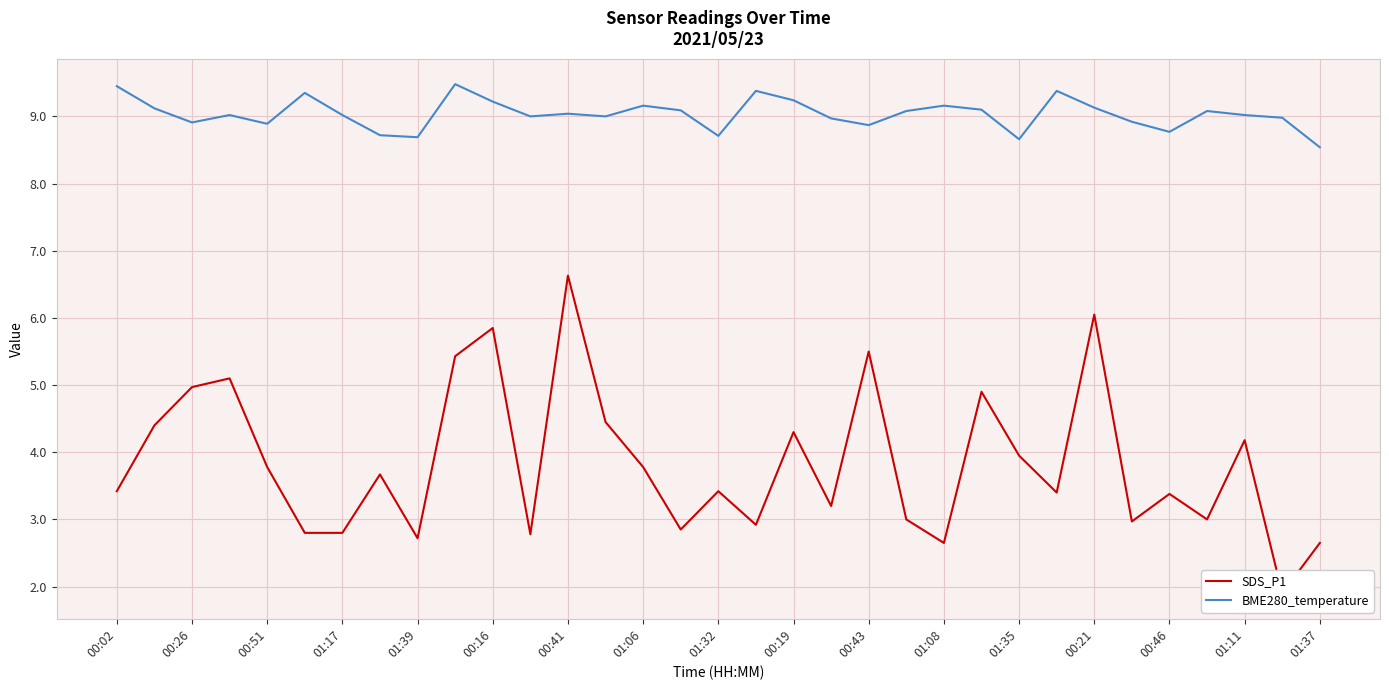

Which series has the widest spread of values?

SDS_P1